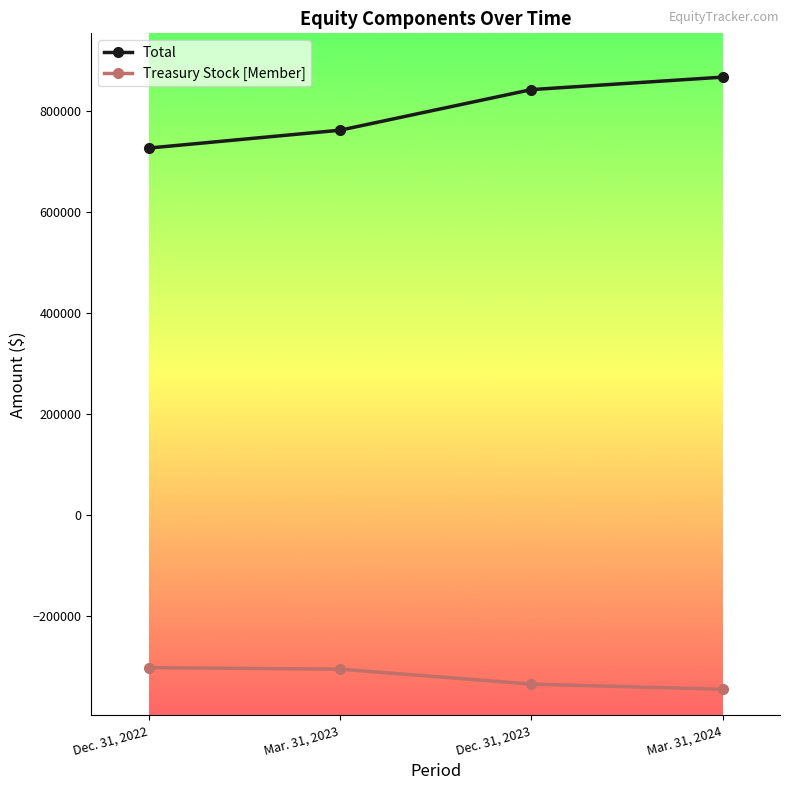

Is the value of Total at Dec. 31, 2023 greater than the value of Treasury Stock [Member] at Dec. 31, 2023?

Yes